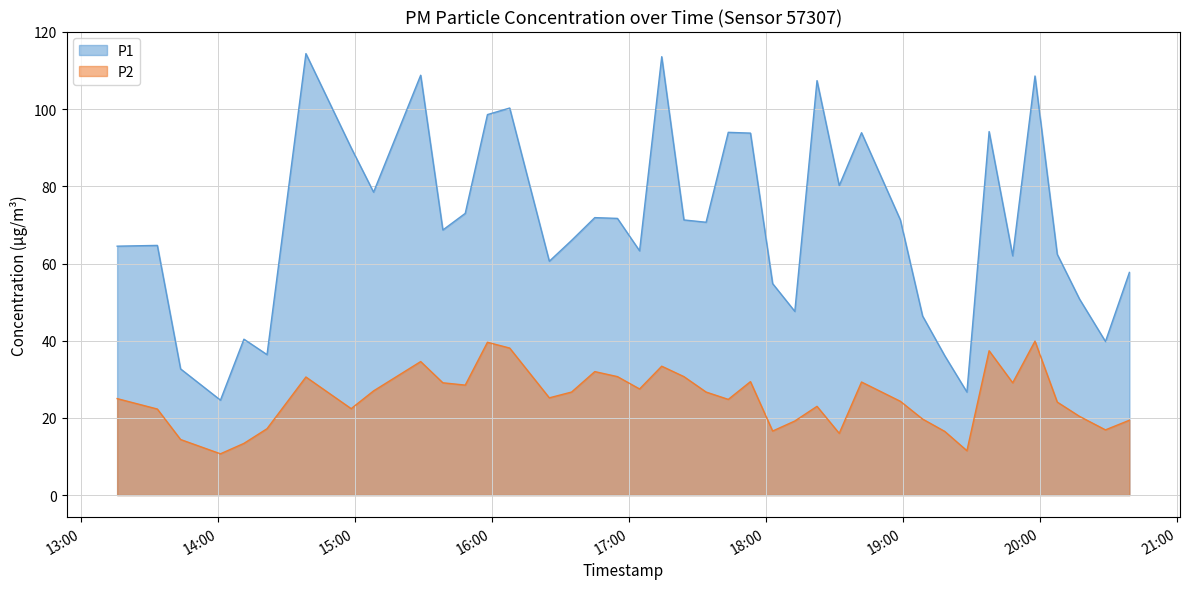

Which series has the largest range (max minus min)?

P1